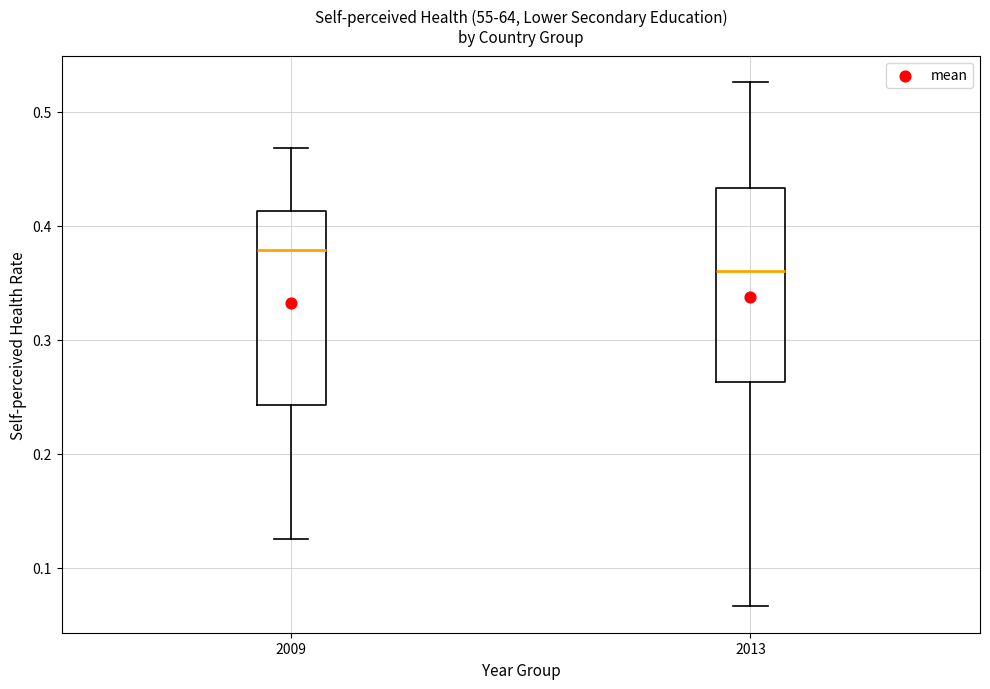

Reading left to right, transcribe this box plot: for each box, give where its median line is, the range the box spans, and where its two whiskers end, as read against the y-axis. The values are not printed on the chart, so give them approximately, as read against the axis.

2009: median 0.38, box 0.24 to 0.41, whiskers 0.13 to 0.47
2013: median 0.36, box 0.26 to 0.43, whiskers 0.07 to 0.53